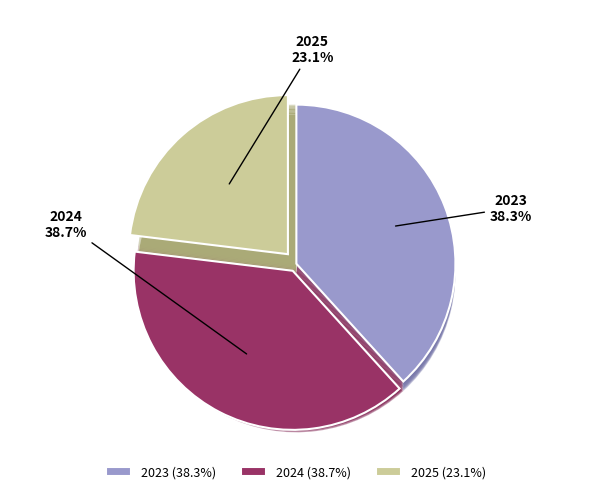

How much of the chart is everything except 2023?

61.7%